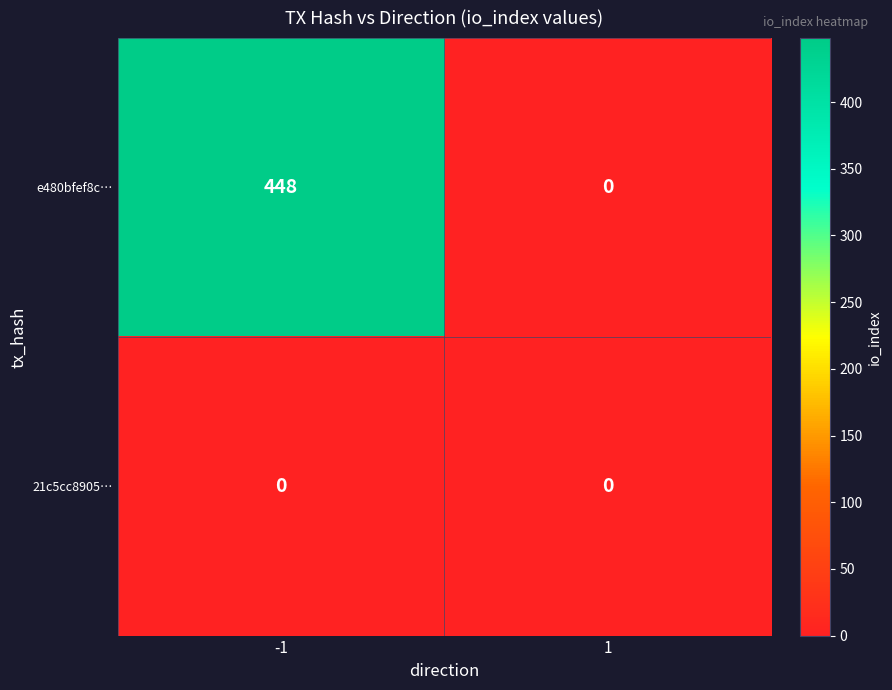

List the series in order of their peak value, highest first.

e480bfef8c…, 21c5cc8905…